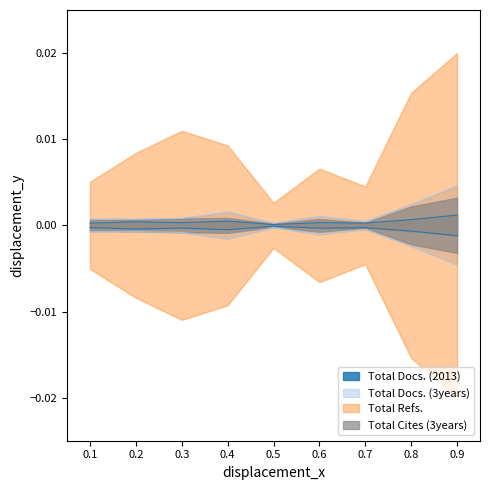

The Total Docs. (3years) line series shows 0.0 at 0.1. True or false?

False